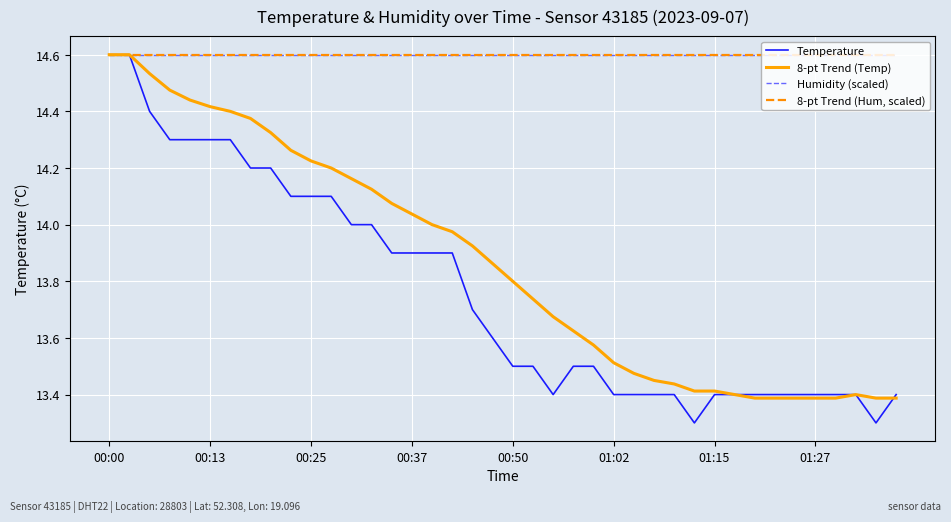

What is the difference between the maximum and second lowest values in the Temperature series?

1.3